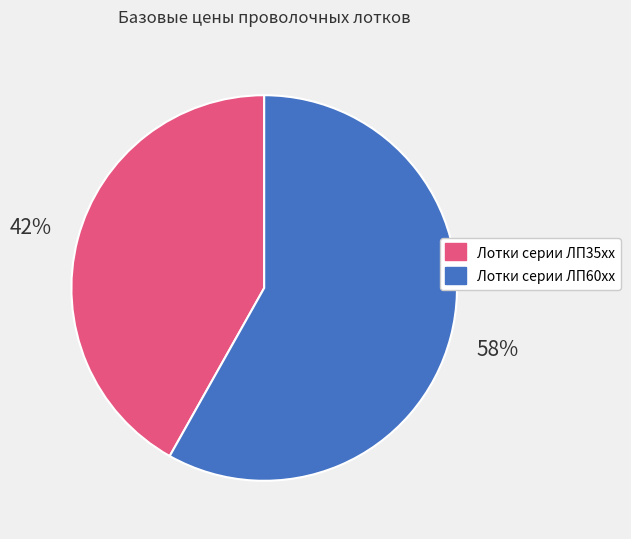

Between Лотки серии ЛП35xx and Лотки серии ЛП60xx, which is larger?

Лотки серии ЛП60xx